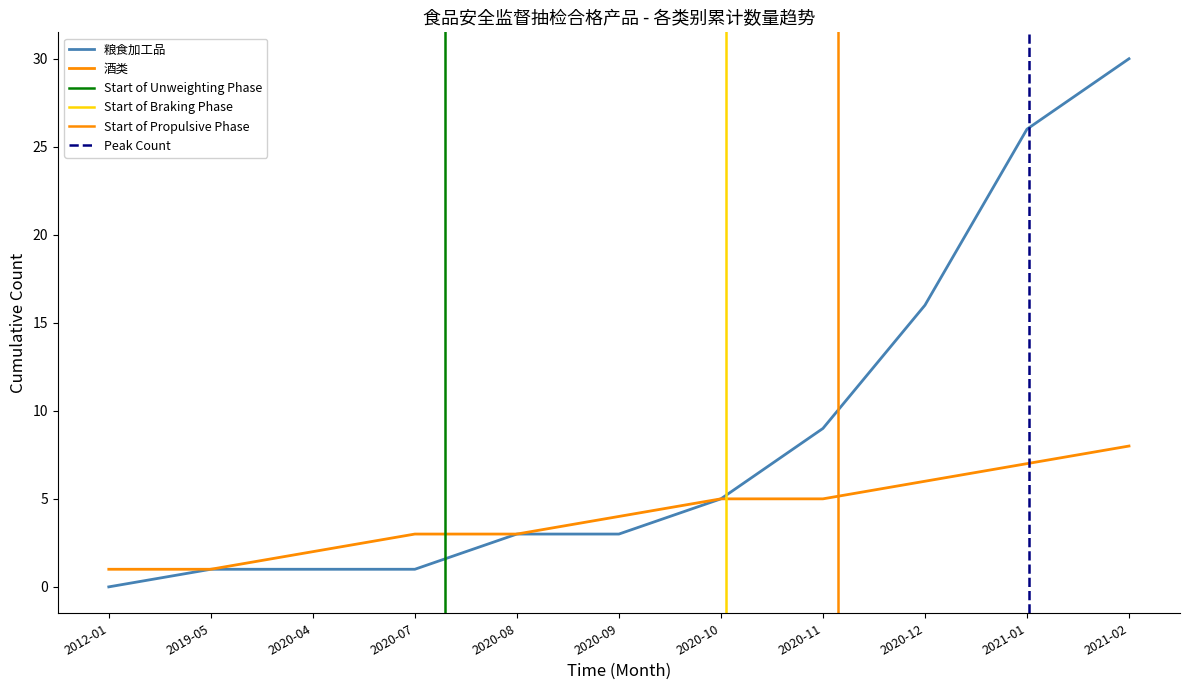

At which label does 酒类 reach its minimum?

2019-05